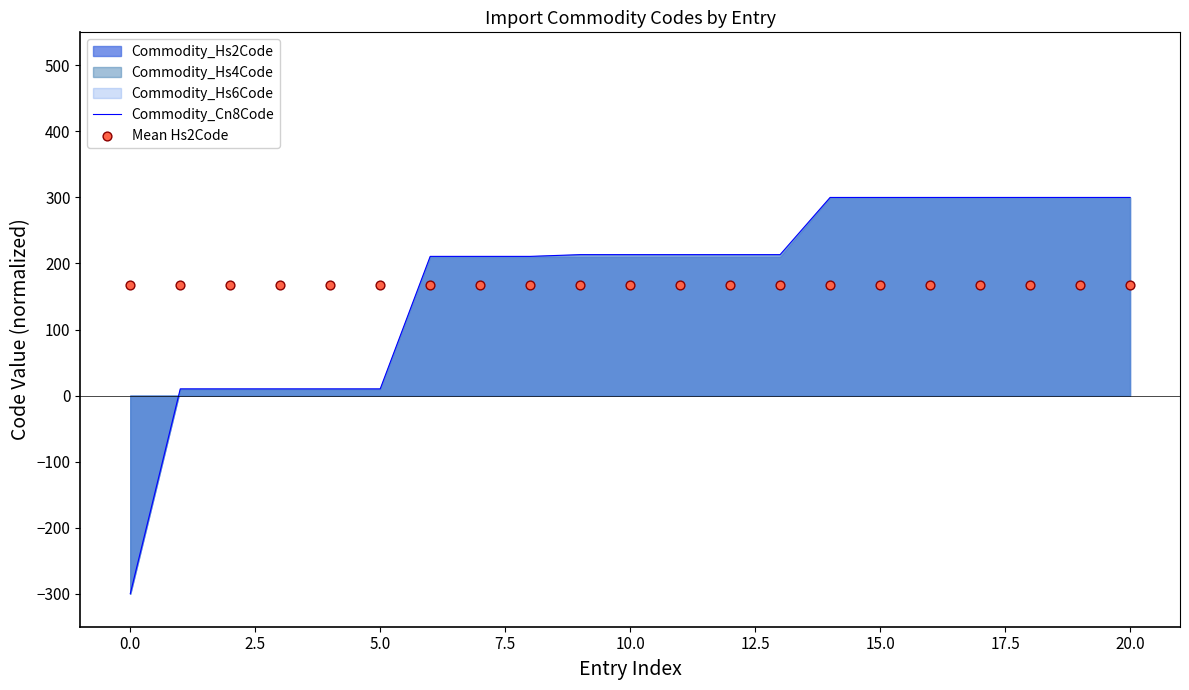

Which series has the largest Y range (max minus min)?

Commodity_Cn8Code